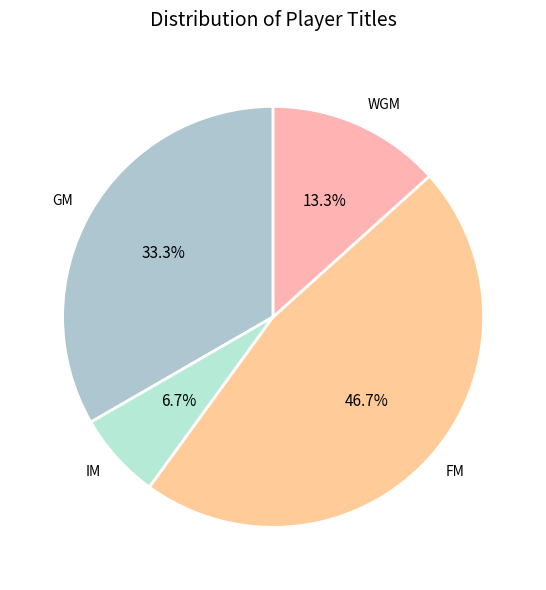

To the nearest percent, what is the difference between the largest and smallest slice percentages?

40%